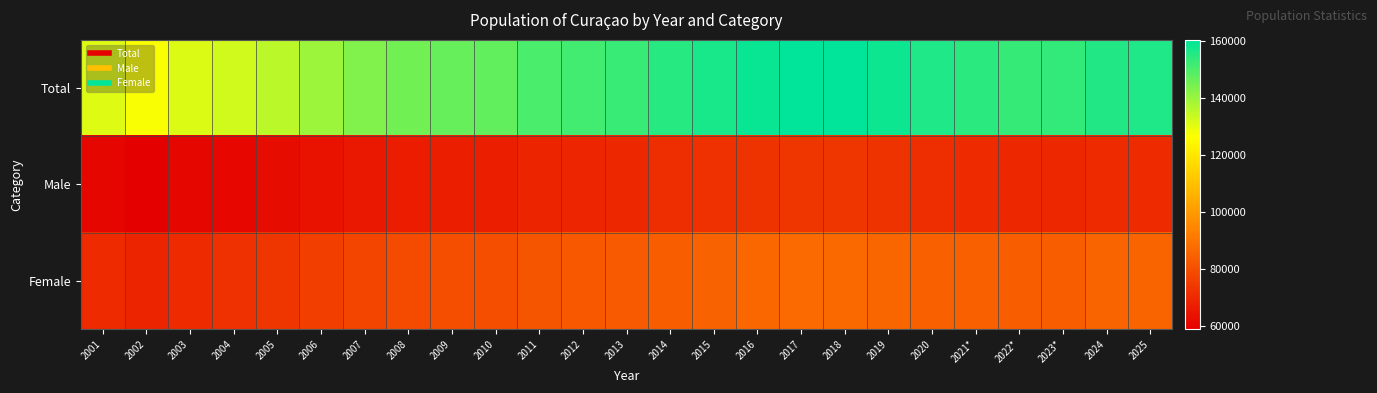

How many data points does each series have?

25